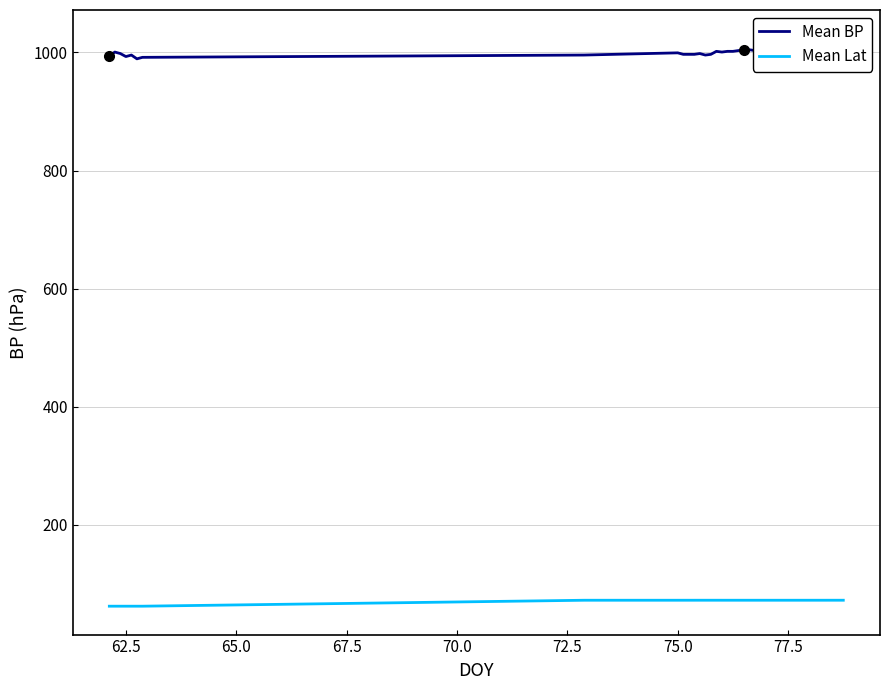

List the series in order of their peak value, lowest first.

Mean Lat, Mean BP